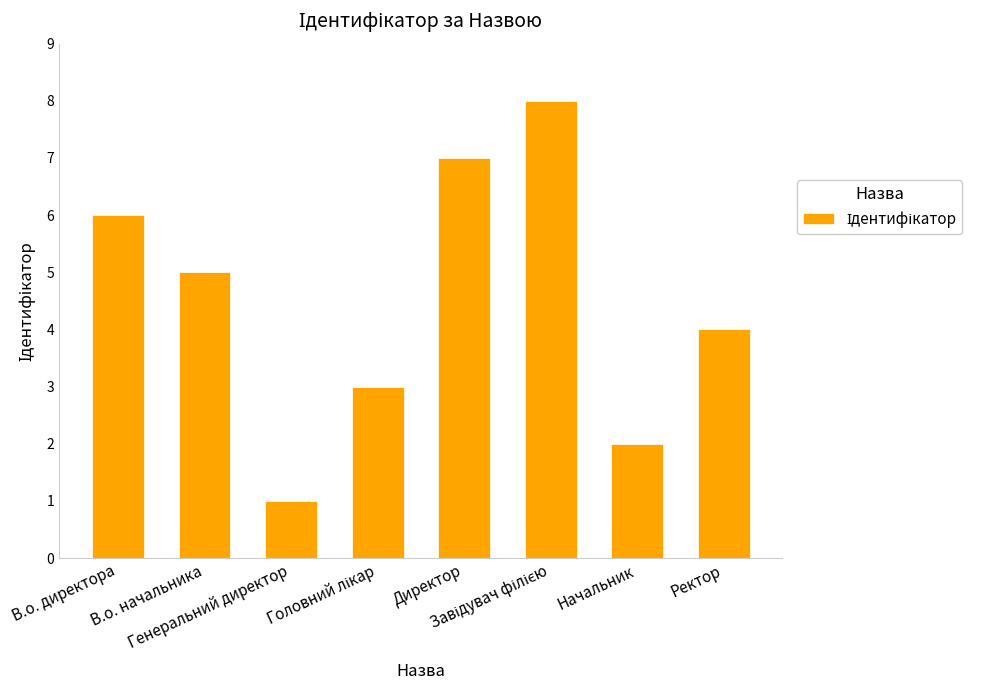

What is the difference between the values at Генеральний директор and В.о. директора?

5